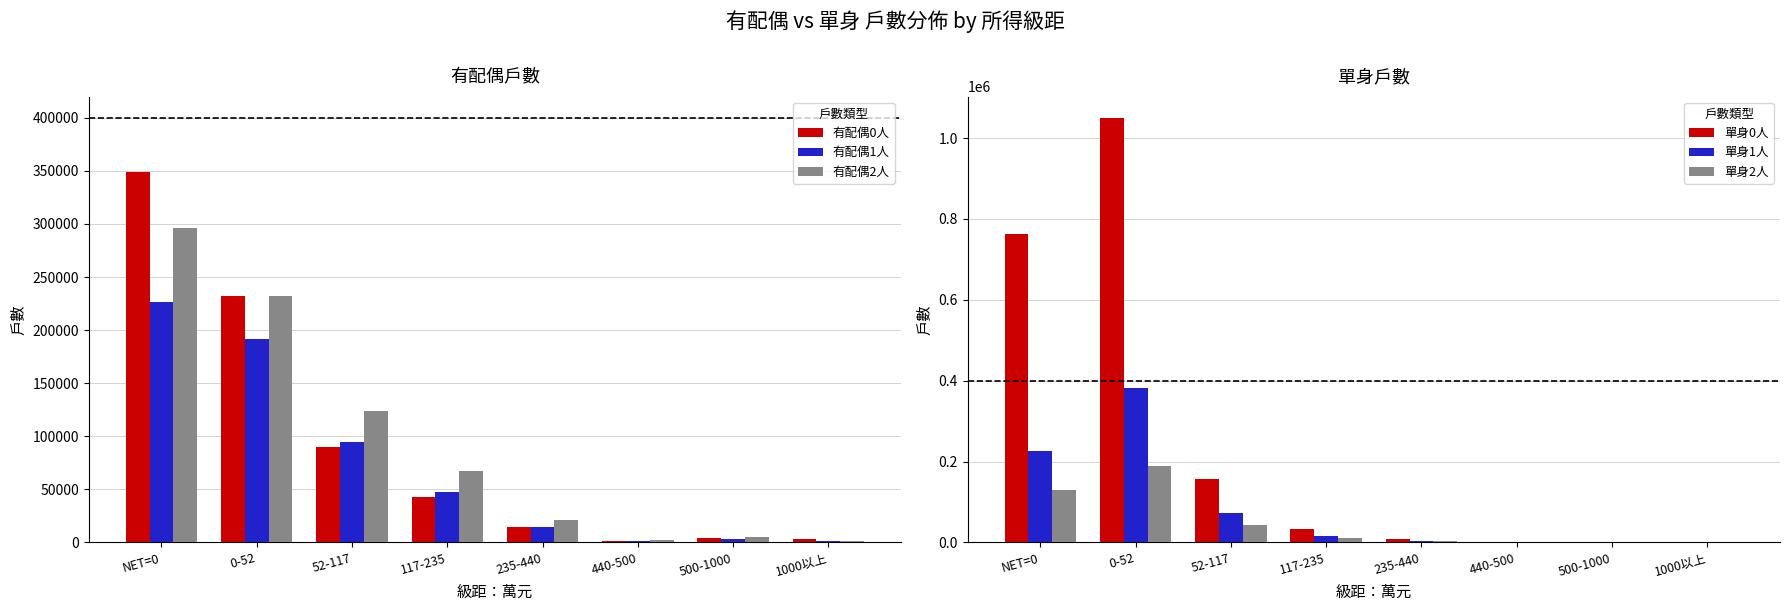

How many series are shown in this chart?

6